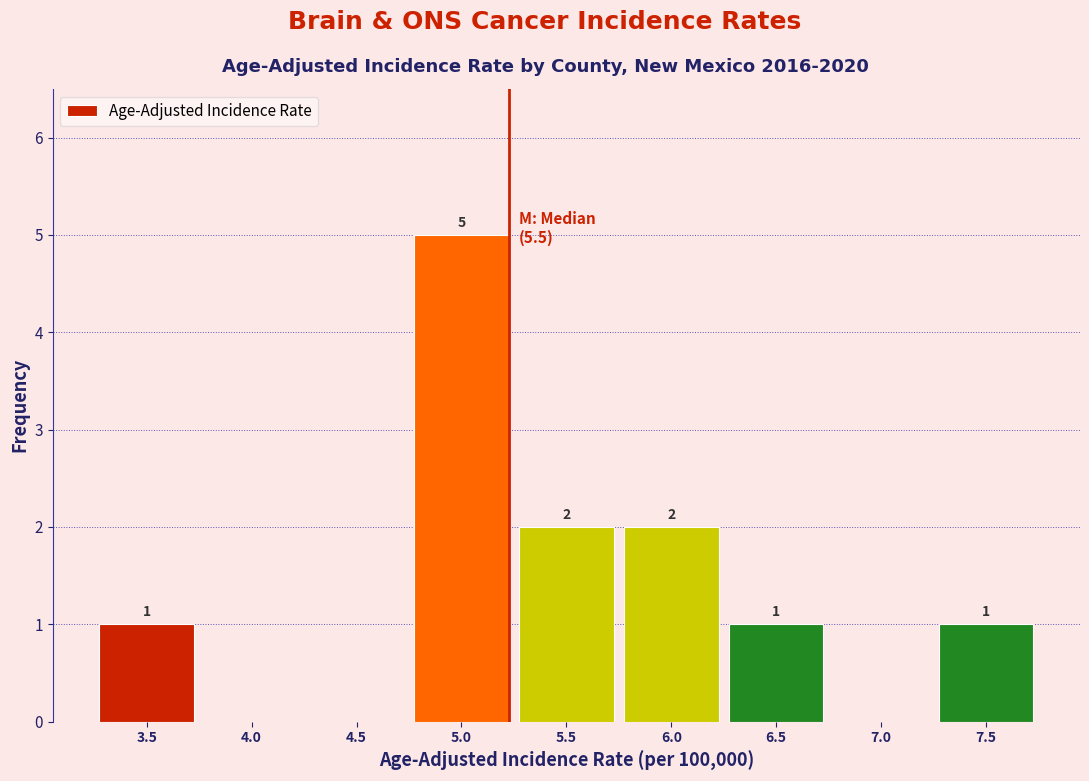

Reading left to right, transcribe all the data shown in this chart.

3.5=1	4.0=0	4.5=0	5.0=5	5.5=2	6.0=2	6.5=1	7.0=0	7.5=1